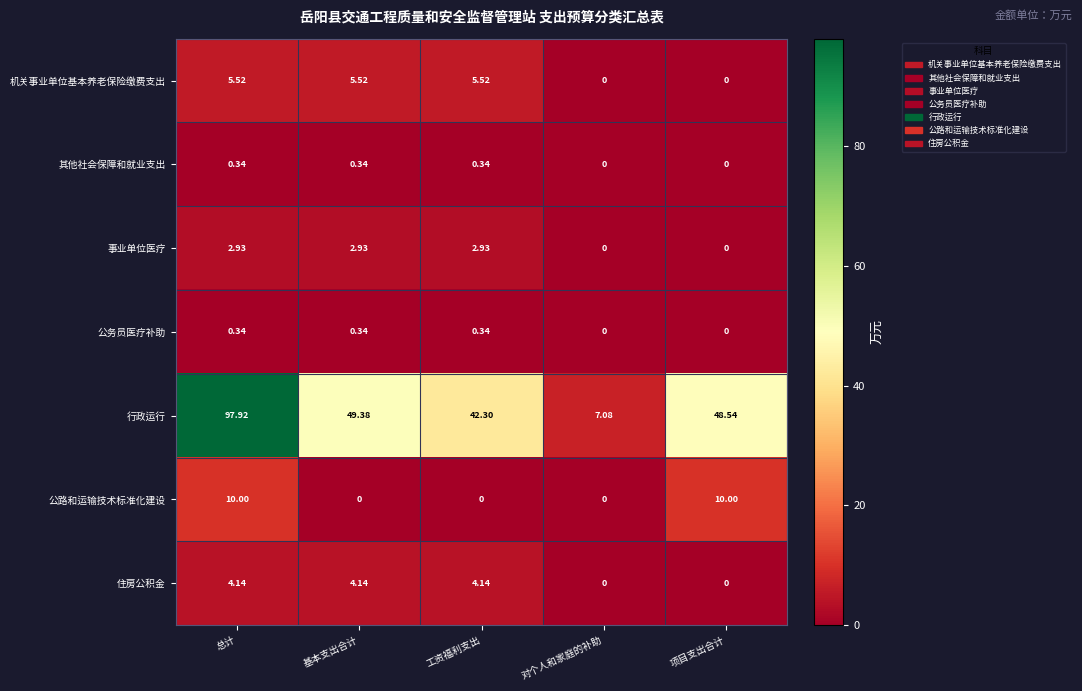

At which category is the sum across all series the highest?

总计